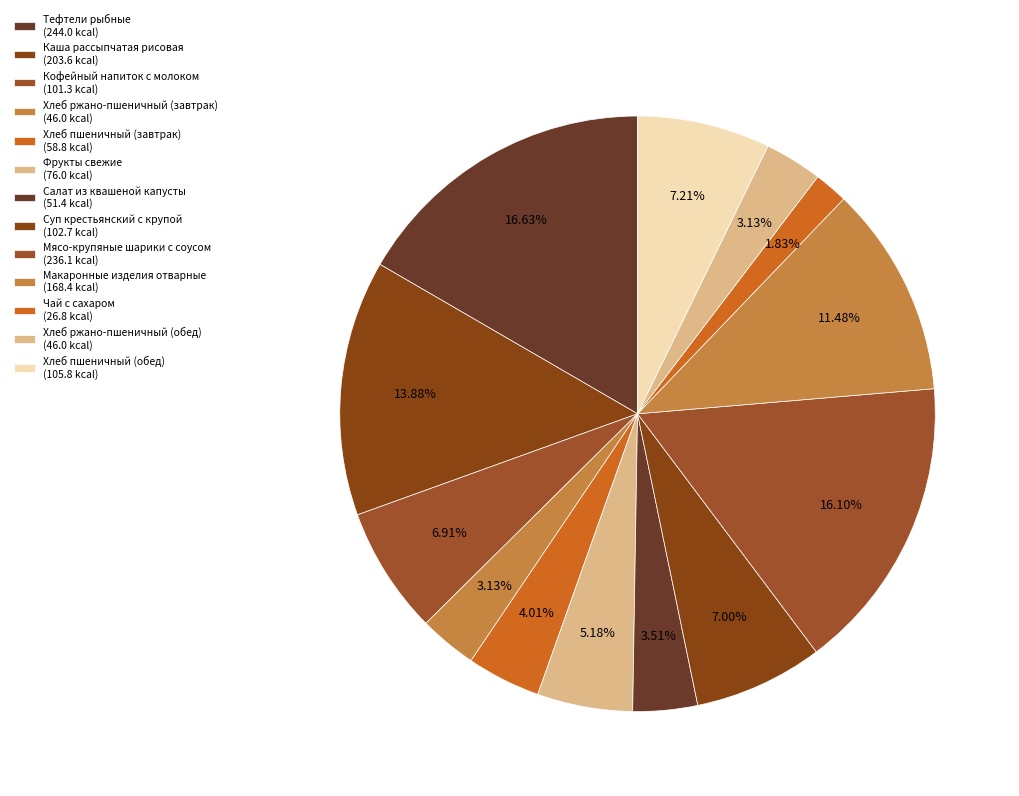

Does any single category account for the majority?

No